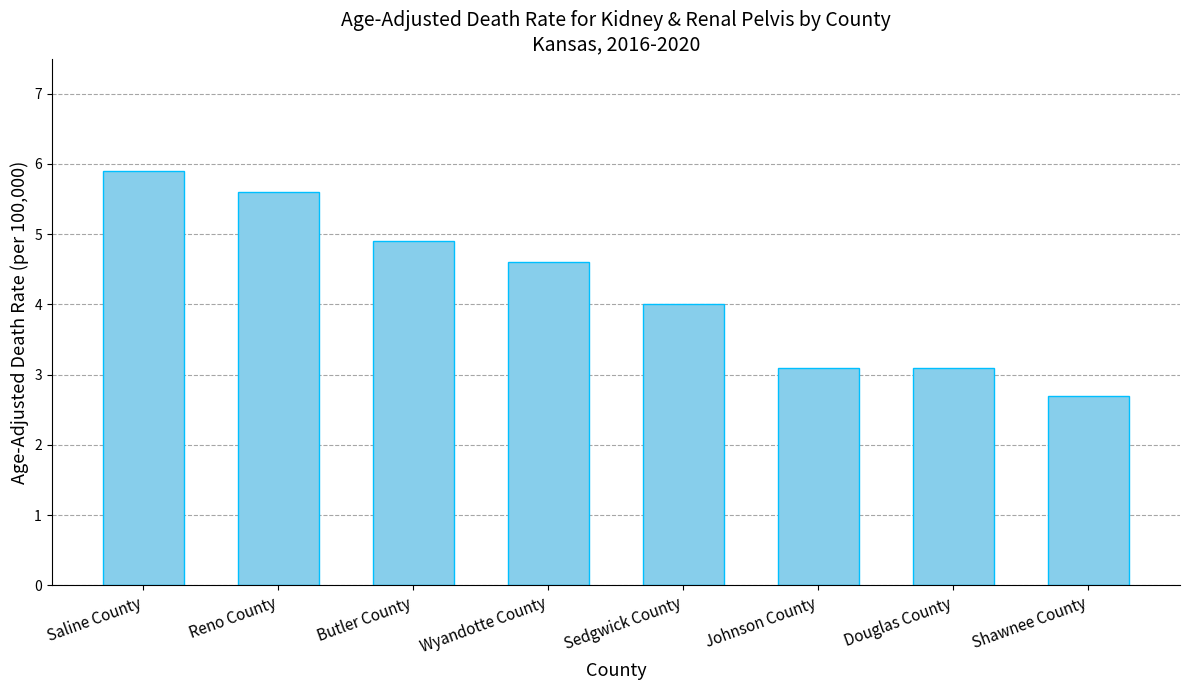

Between Saline County and Wyandotte County, which is larger?

Saline County